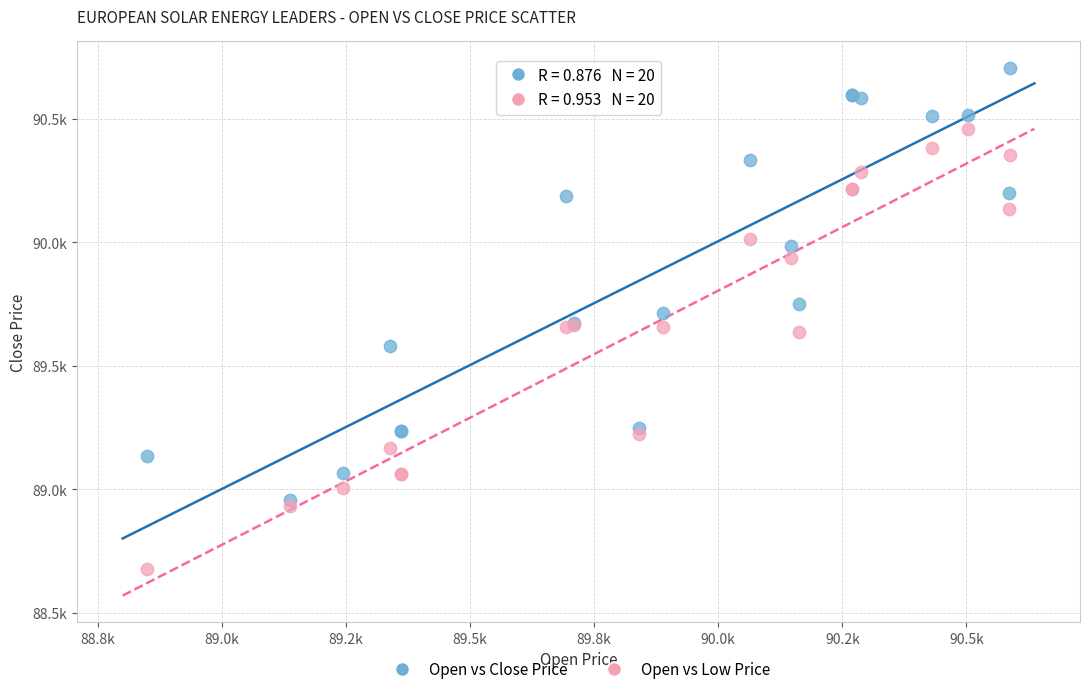

What are all the series names shown in the legend?

Open vs Close Price, Open vs Low Price